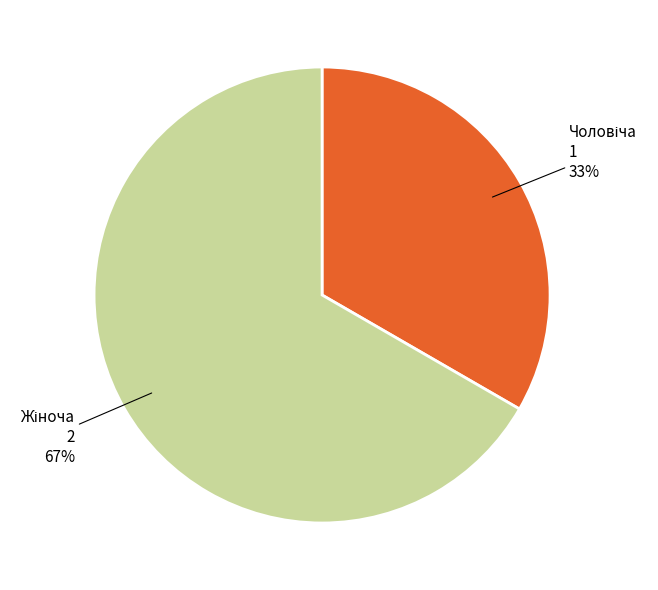

To the nearest percent, what is the average slice percentage?

50%